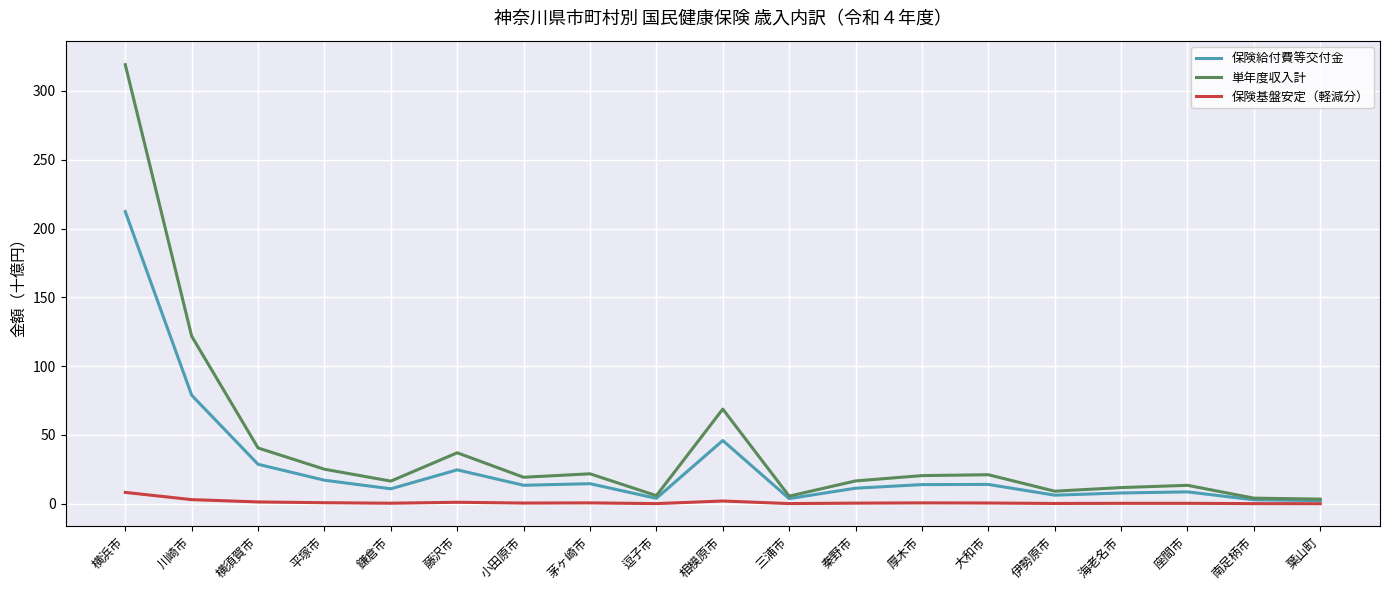

Between 茅ヶ崎市 and 葉山町, which is larger?

茅ヶ崎市